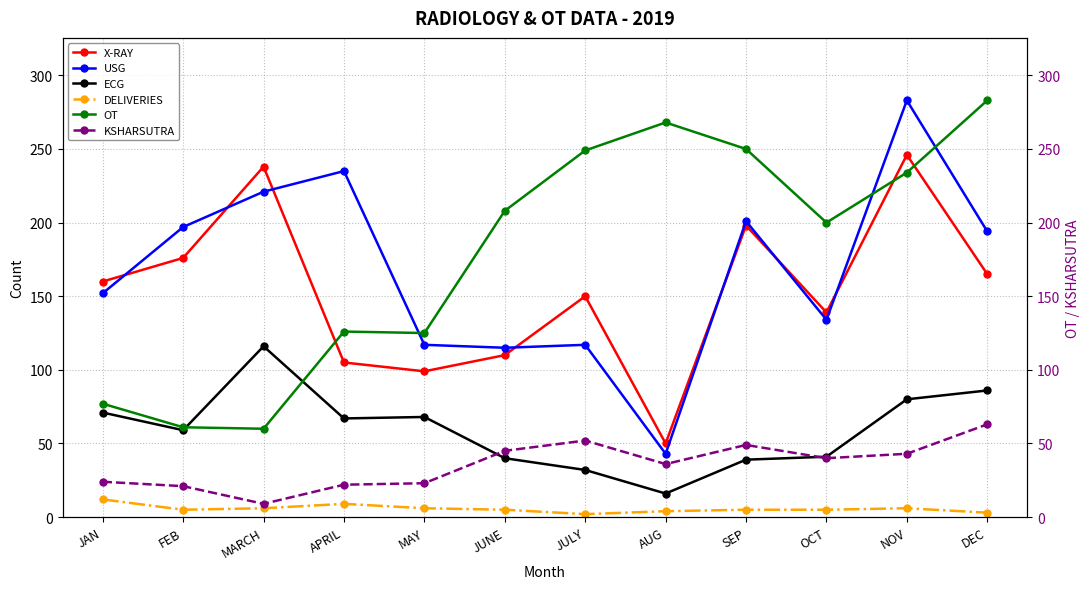

The value of DELIVERIES at JUNE is 8. True or false?

False